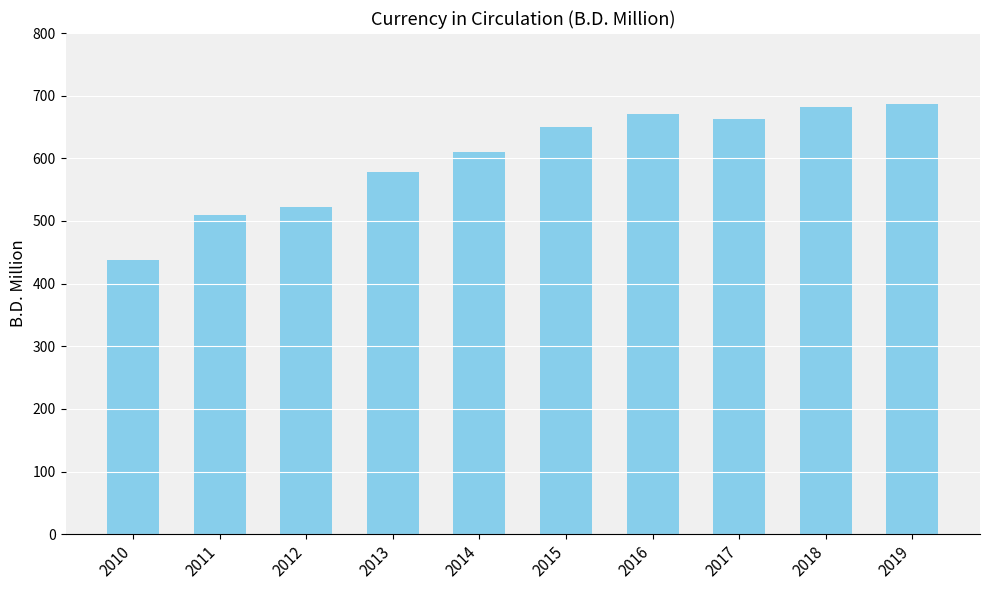

What is the sum of all values?

6009.2